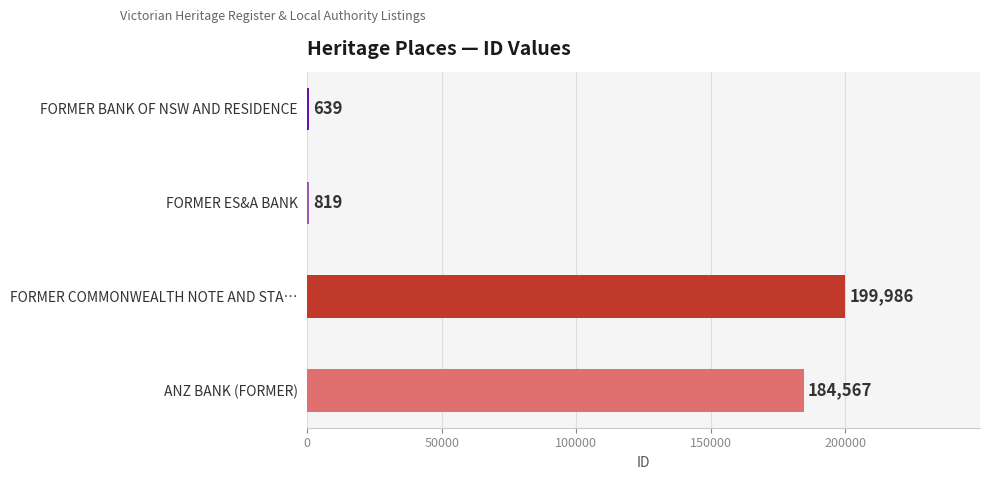

Reading bottom to top, extract all data points from this chart.

ANZ BANK (FORMER)=184567	FORMER COMMONWEALTH NOTE AND STA…=199986	FORMER ES&A BANK=819	FORMER BANK OF NSW AND RESIDENCE=639